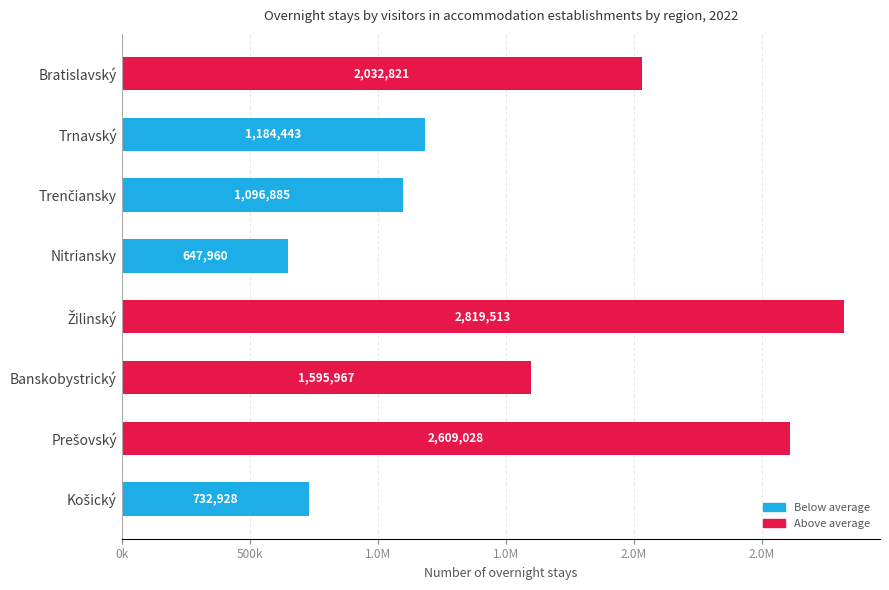

What is the difference between the maximum and minimum values?

2171553